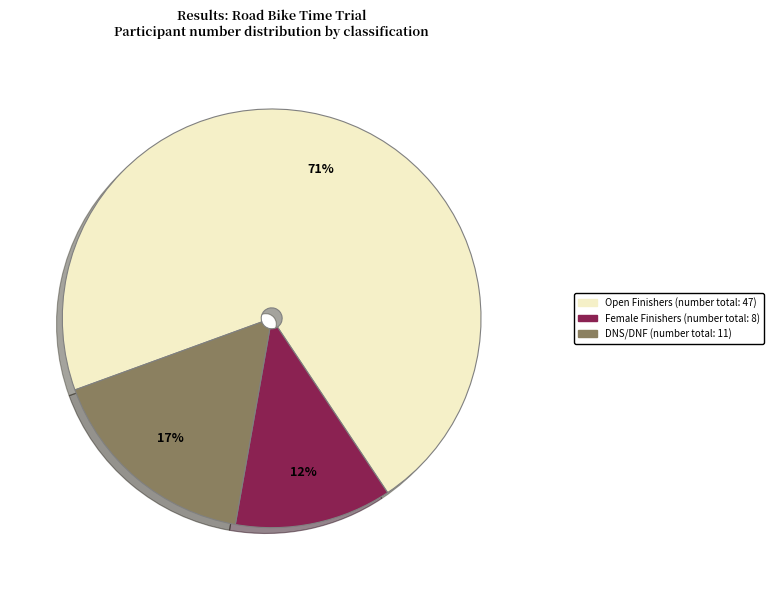

To the nearest percent, what is the average slice percentage?

33%